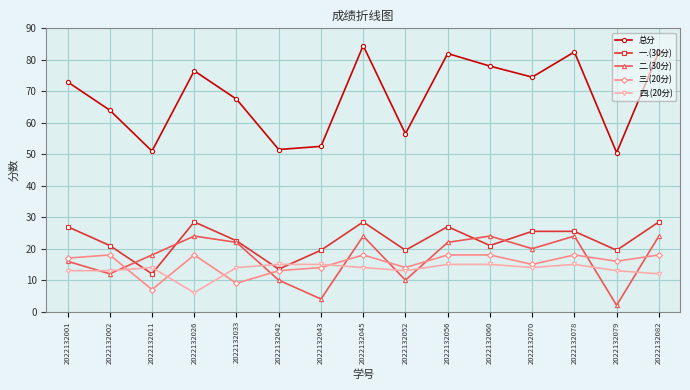

Which series has the largest total across all categories?

总分